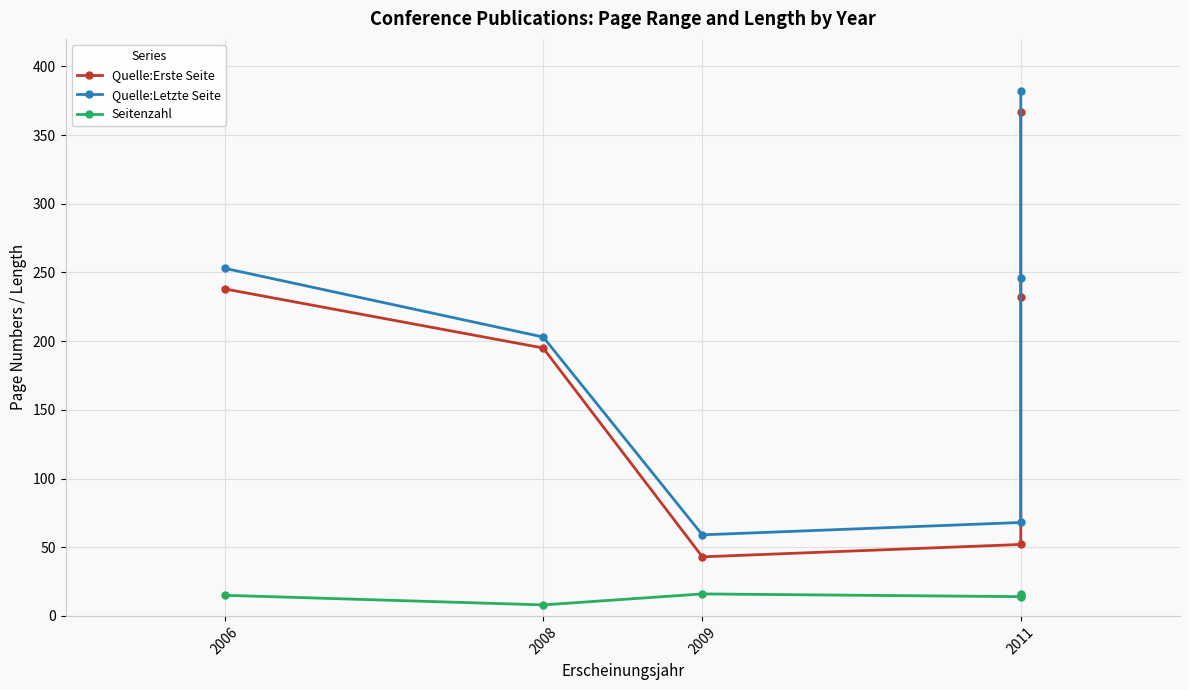

What is the approximate value of Quelle:Letzte Seite at 2006, to the nearest 10?

250